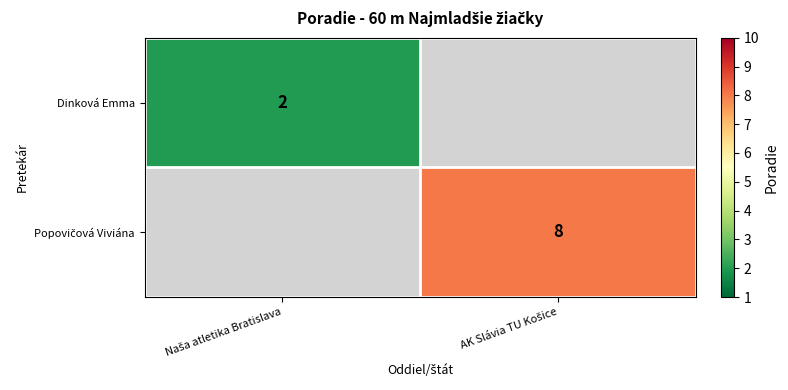

Is it true that Popovičová Viviána equals 2.2 at AK Slávia TU Košice?

False